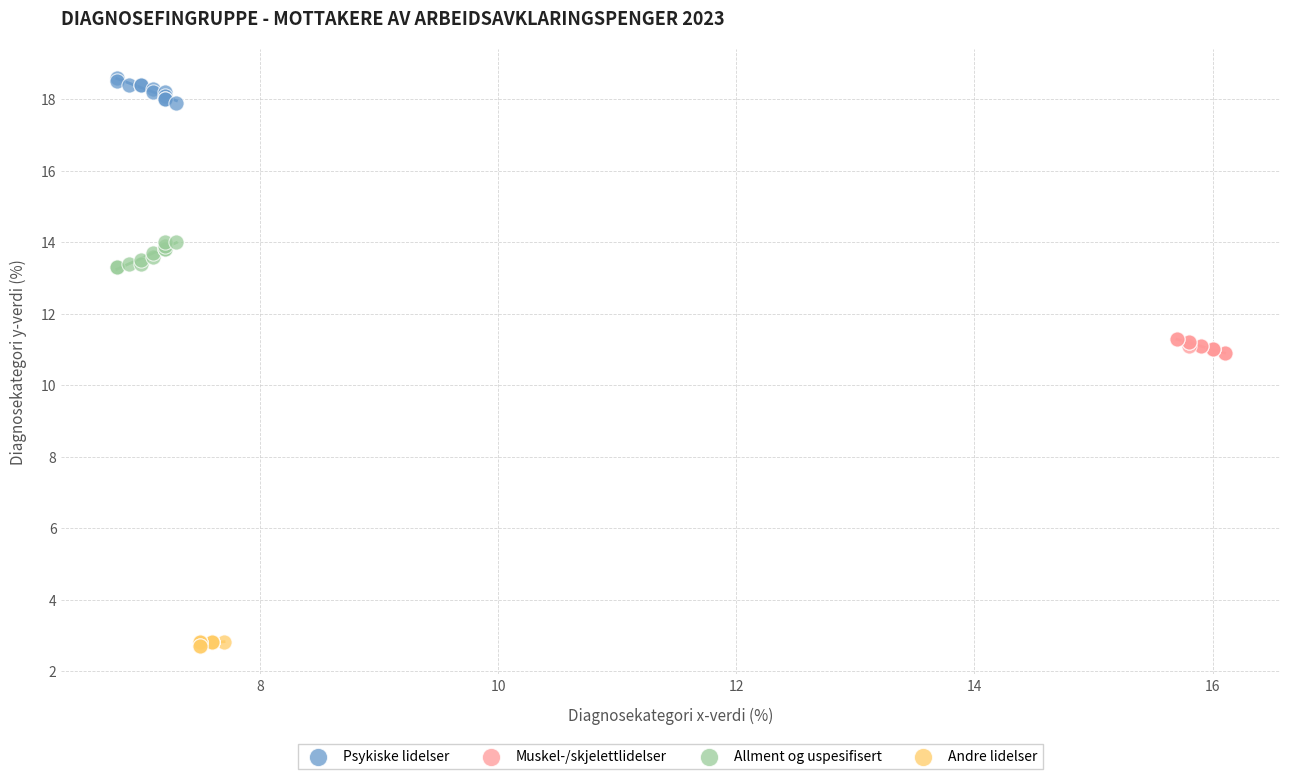

Which series contains the lowest Y value?

Andre lidelser